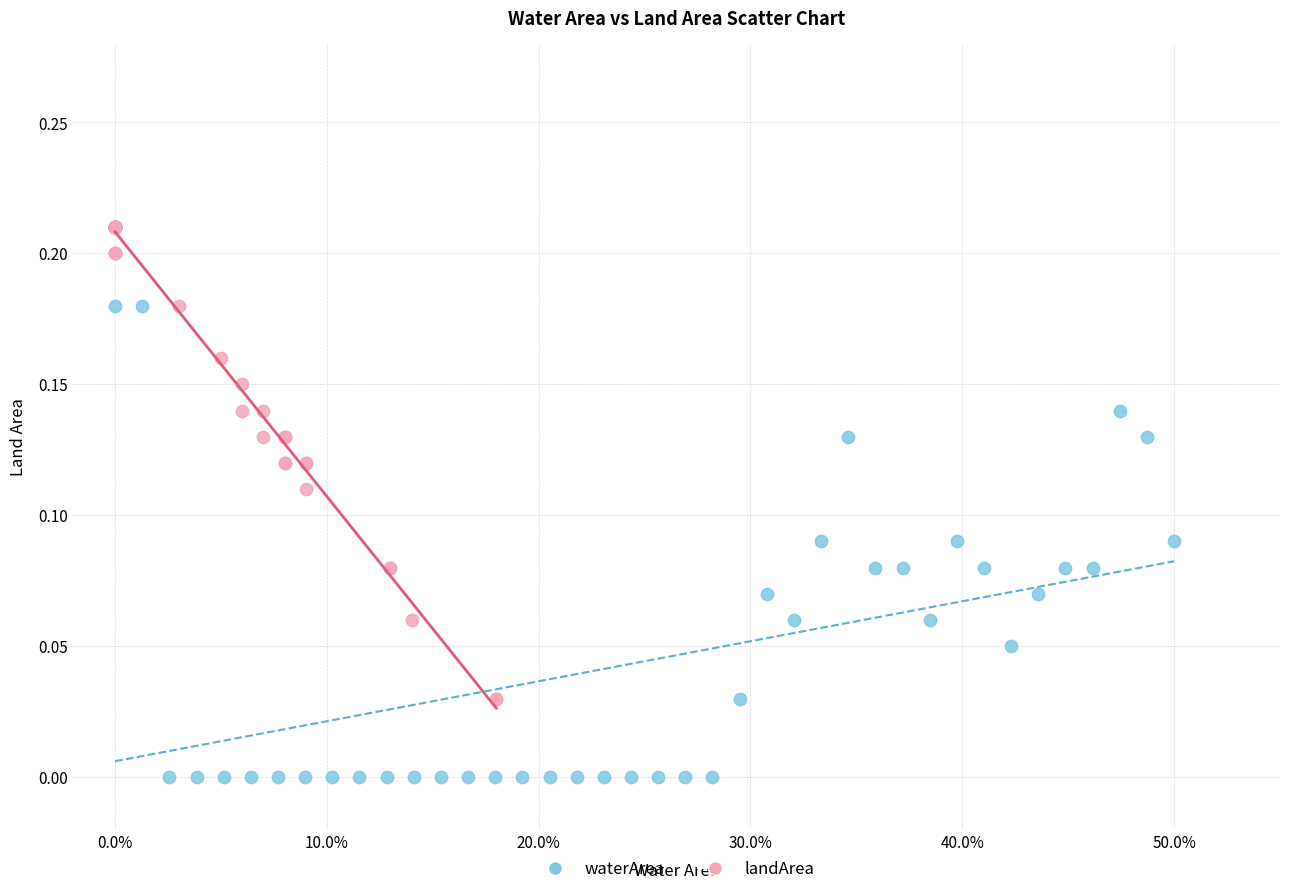

Which series reaches the minimum Y coordinate?

waterArea